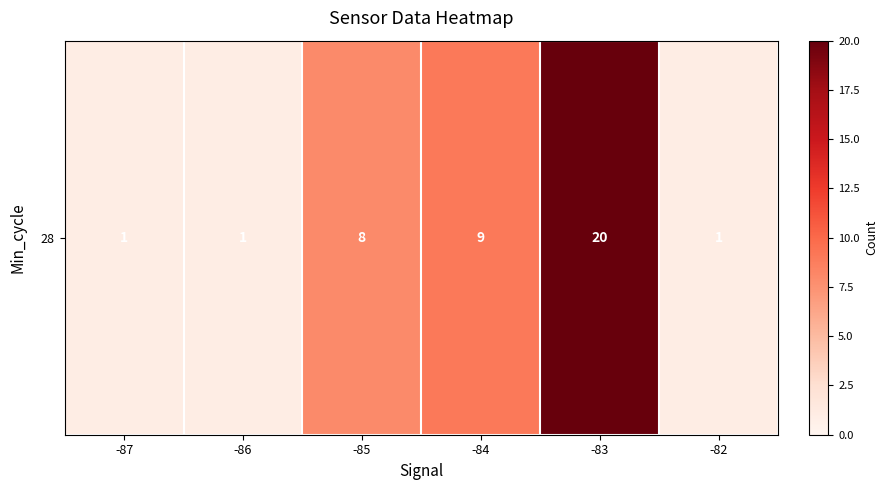

What is the difference between the maximum and minimum values?

19